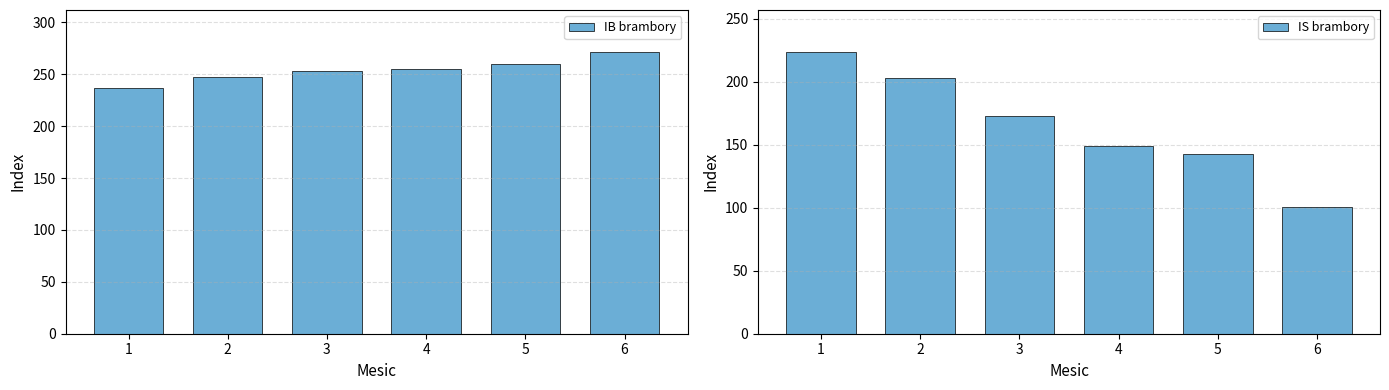

Rank the series by their average value, from lowest to highest.

IS brambory, IB brambory